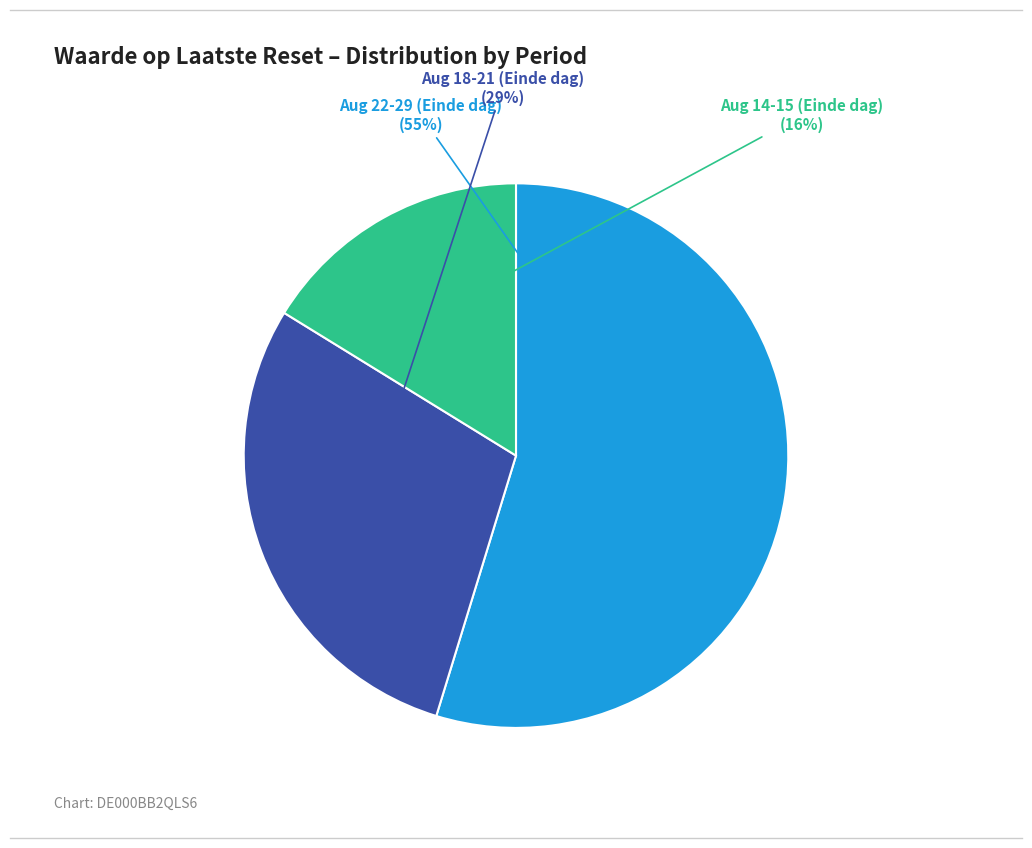

How many slices are in this pie chart?

3